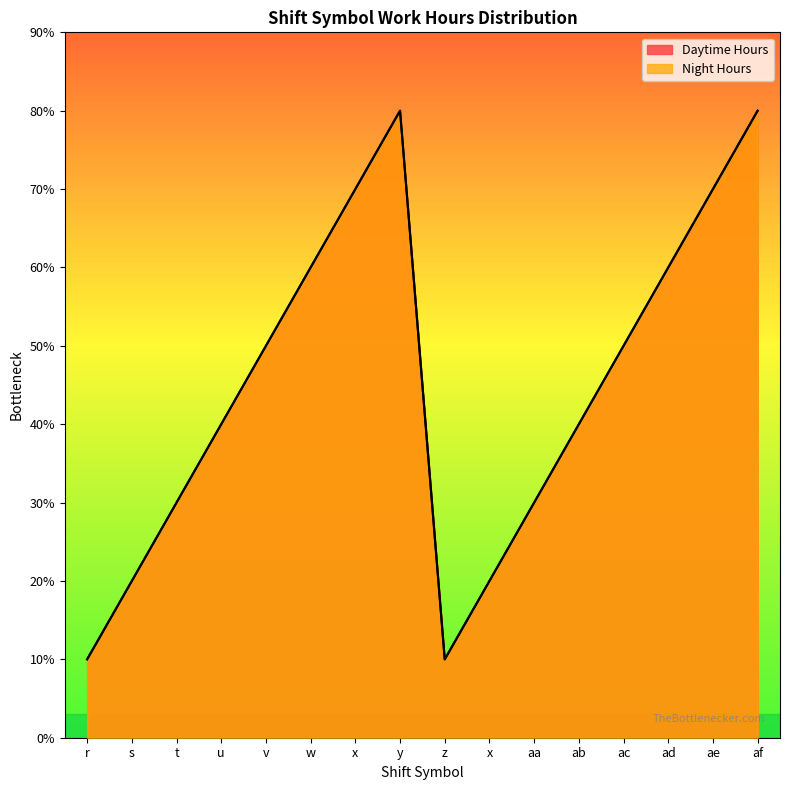

In Daytime Hours, how many points are lower than both neighbors (excluding endpoints)?

1